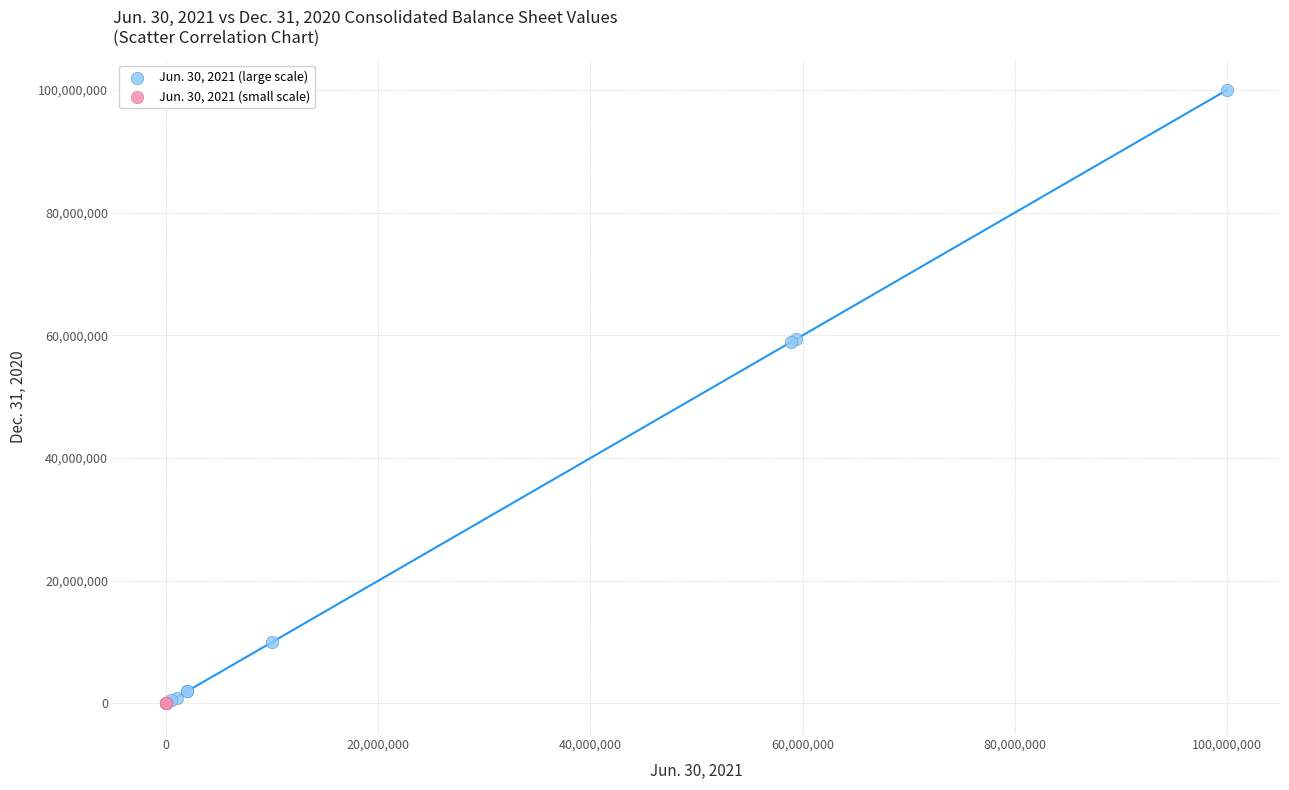

Which series contains the highest Y value?

Jun. 30, 2021 (large scale)